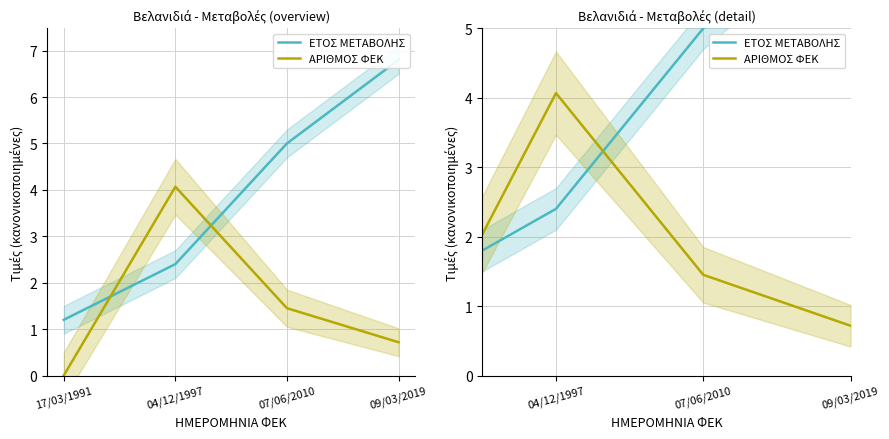

List the series in order of their overall mean, highest first.

ΕΤΟΣ ΜΕΤΑΒΟΛΗΣ, ΑΡΙΘΜΟΣ ΦΕΚ